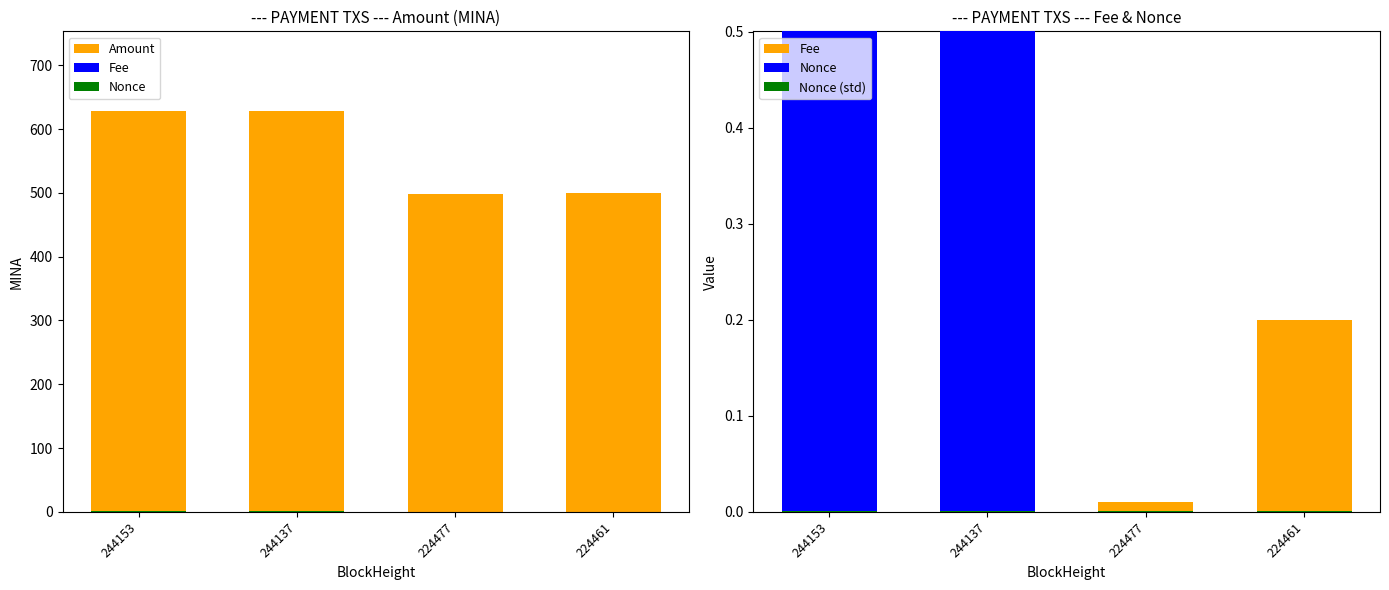

Reading left to right, extract all data points from this chart.

Amount: 244153=627.7	244137=627.7	224477=499.0	224461=500.0
Fee: 244153=0.0	244137=0.2	224477=0.0	224461=0.2
Nonce: 244153=1.0	244137=1.0	224477=0.0	224461=0.0
Nonce (std): 244153=0.0	244137=0.0	224477=0.0	224461=0.0